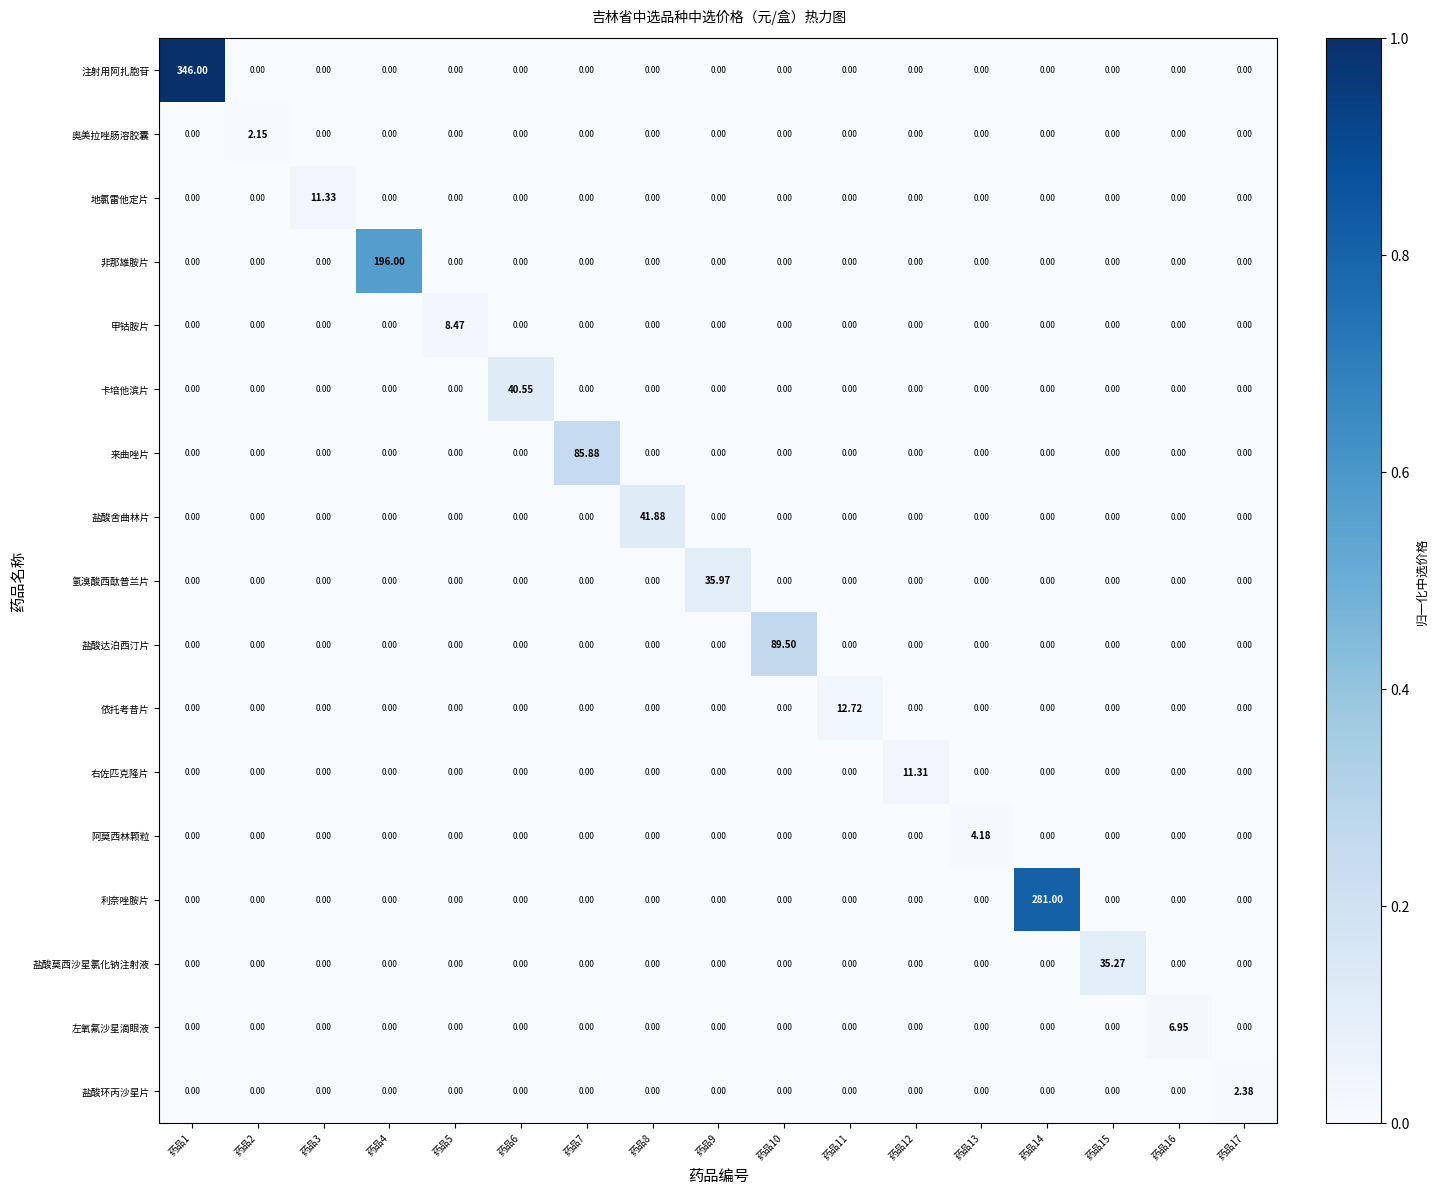

List the series in order of their peak value, highest first.

注射用阿扎胞苷, 利奈唑胺片, 非那雄胺片, 盐酸达泊西汀片, 来曲唑片, 盐酸舍曲林片, 卡培他滨片, 氢溴酸西酞普兰片, 盐酸莫西沙星氯化钠注射液, 依托考昔片, 地氯雷他定片, 右佐匹克隆片, 甲钴胺片, 左氧氟沙星滴眼液, 阿莫西林颗粒, 盐酸环丙沙星片, 奥美拉唑肠溶胶囊